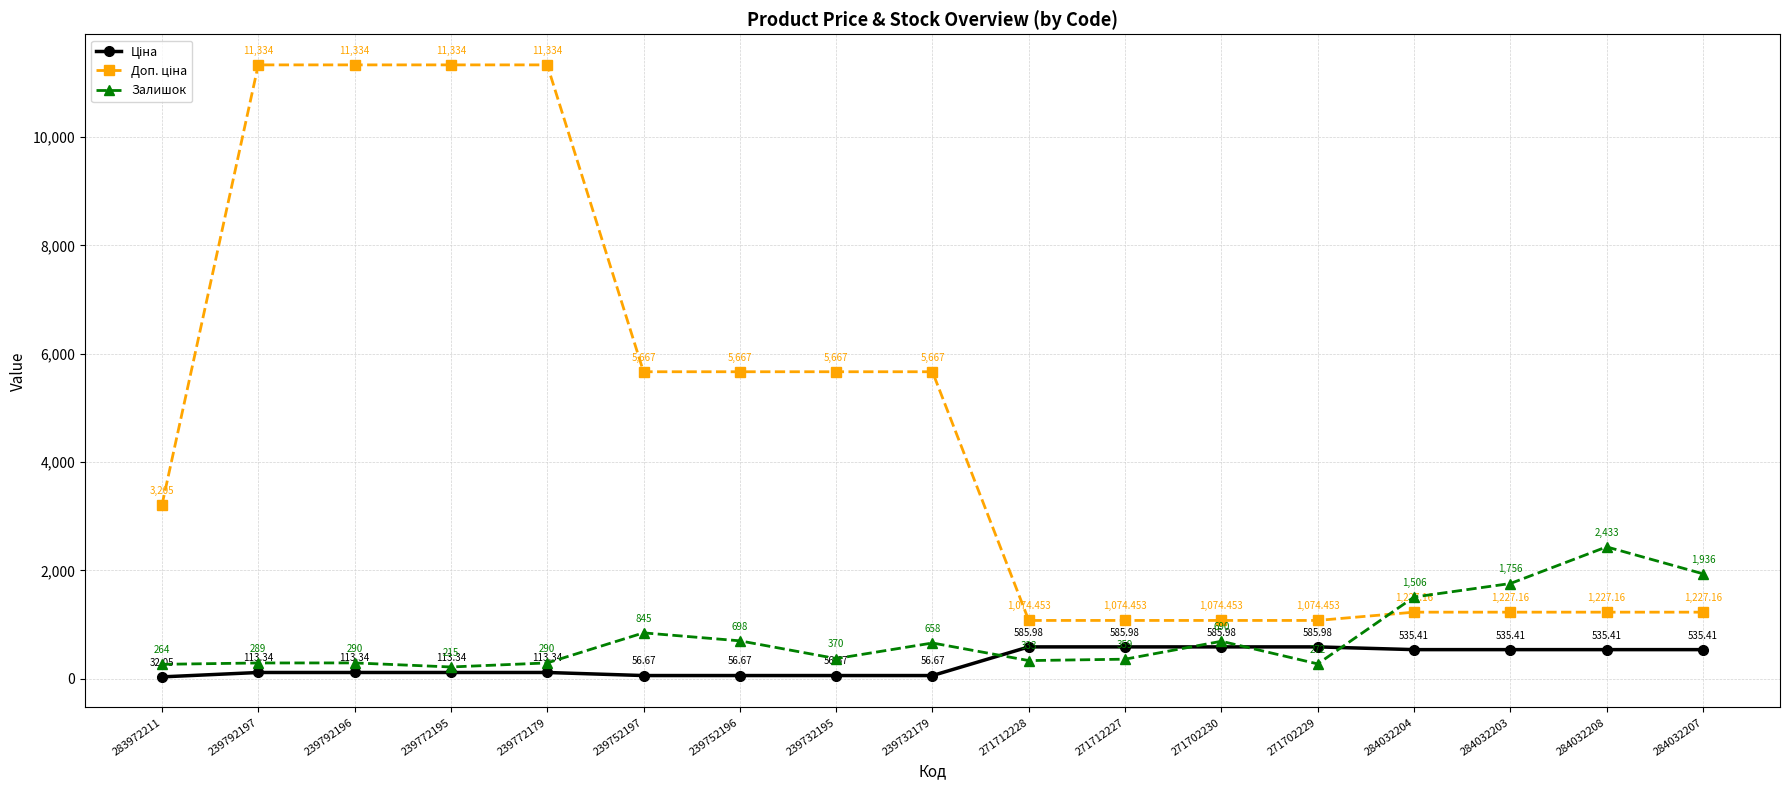

At how many categories does at least one series exceed 9065?

4